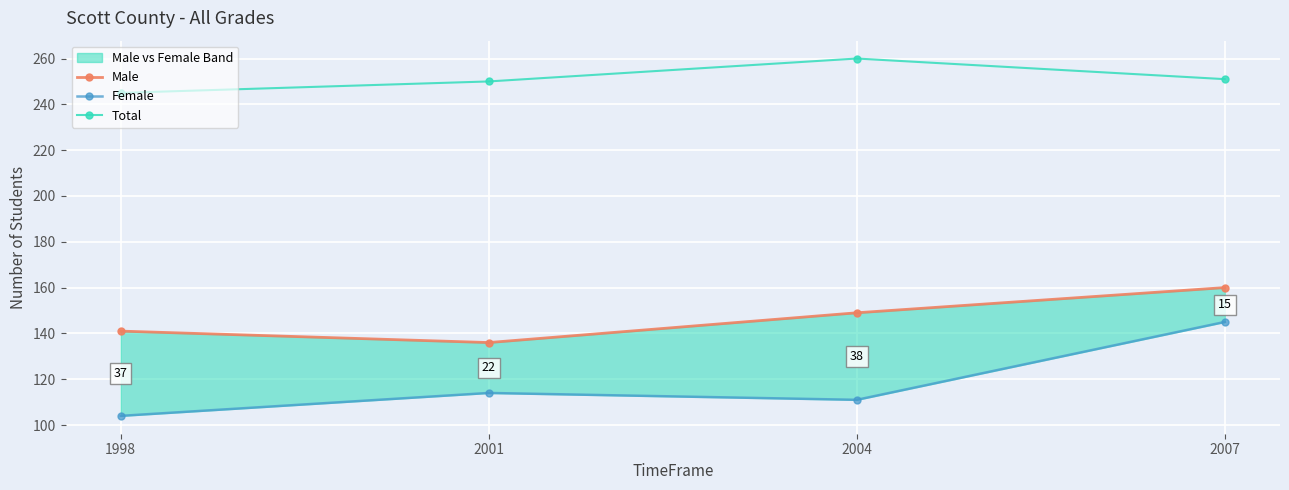

Which series has the largest total across all categories?

Total